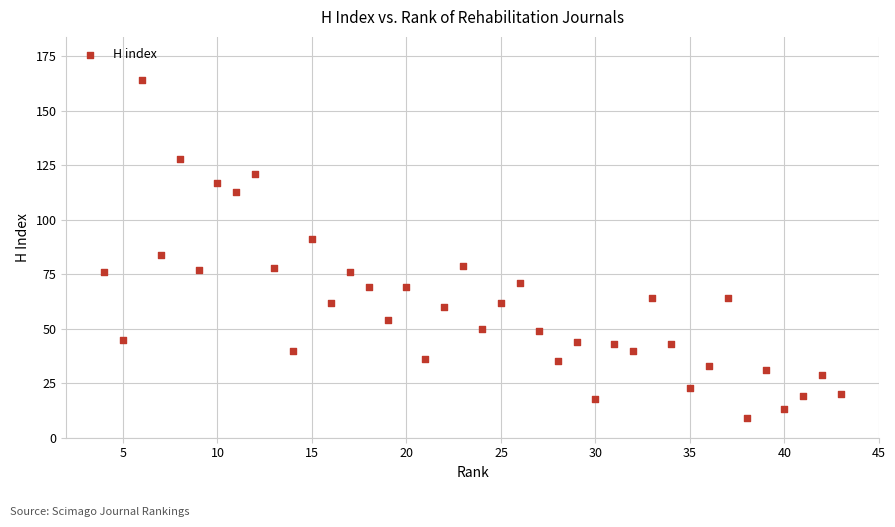

What Y value in the scatter plot is closest to 86?

84